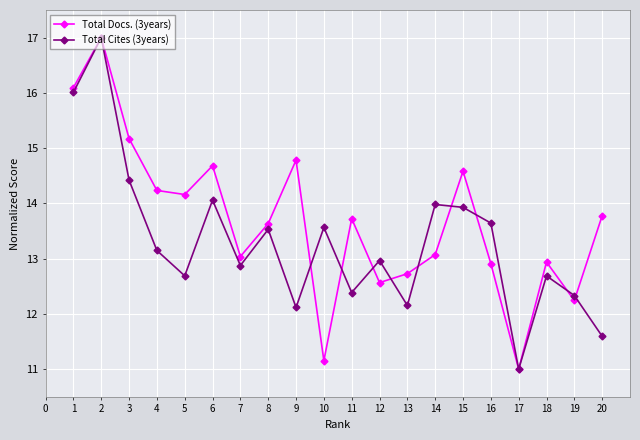

At 13, list the series in order from largest to smallest.

Total Docs. (3years), Total Cites (3years)